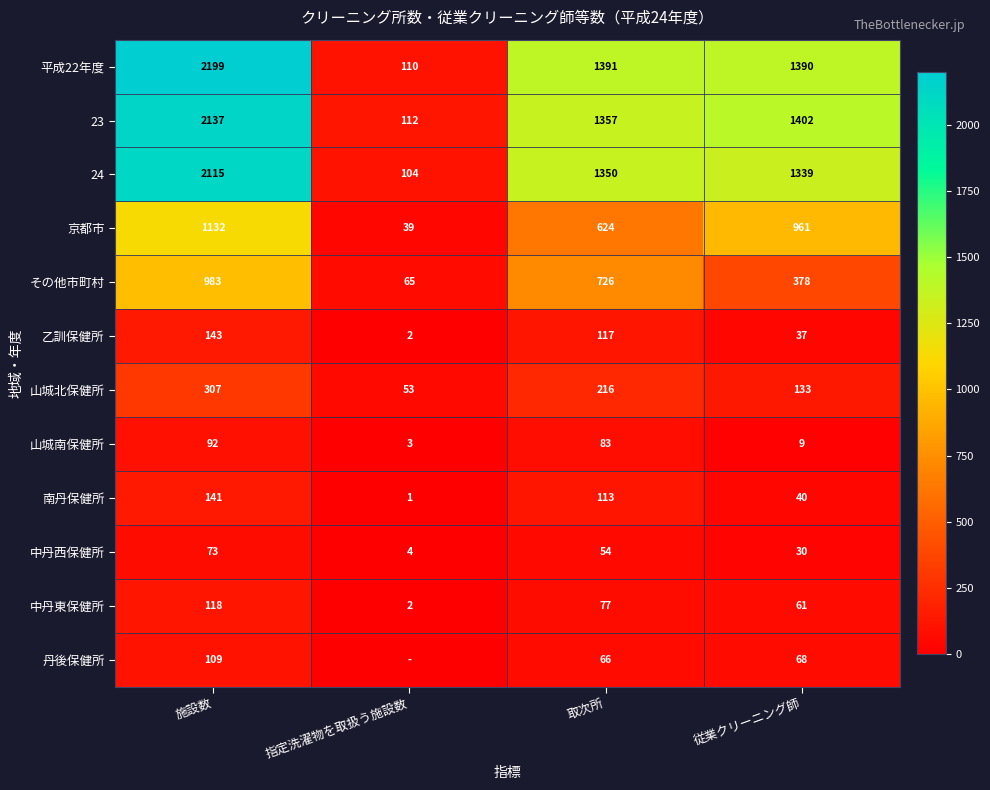

Between 施設数 and 従業クリーニング師, which series saw the biggest shift?

平成22年度